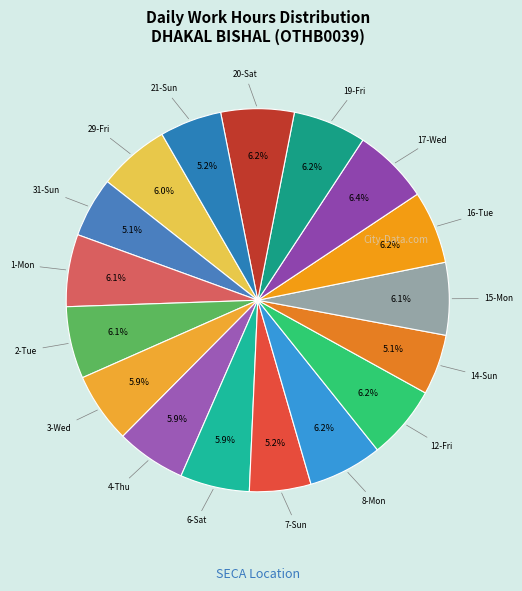

What is the largest slice in the pie chart?

17-Wed